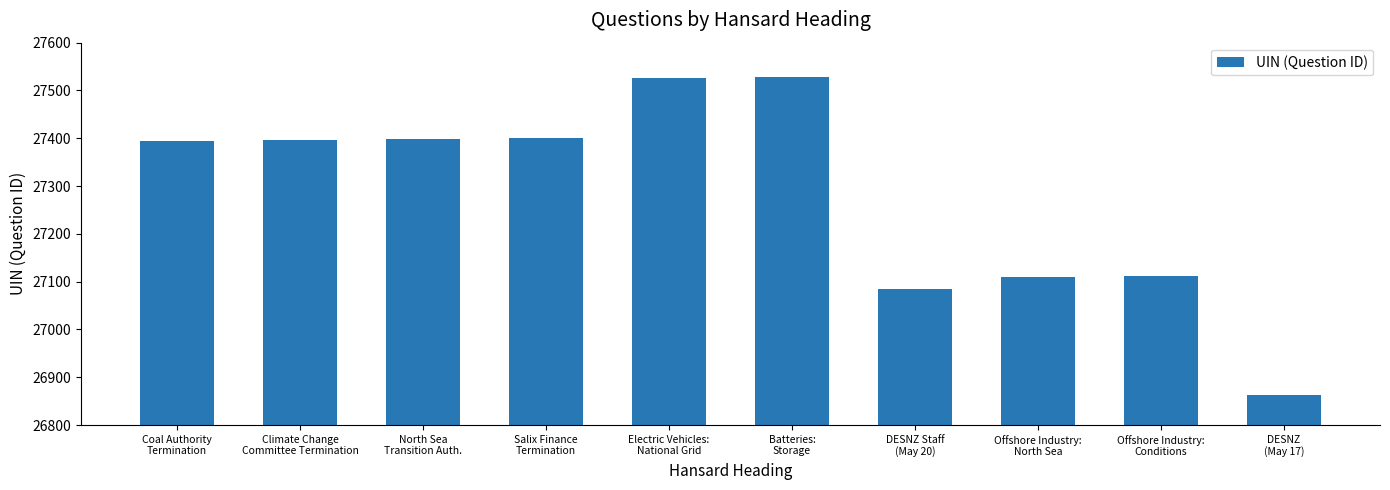

What is the sum of all values?

272813